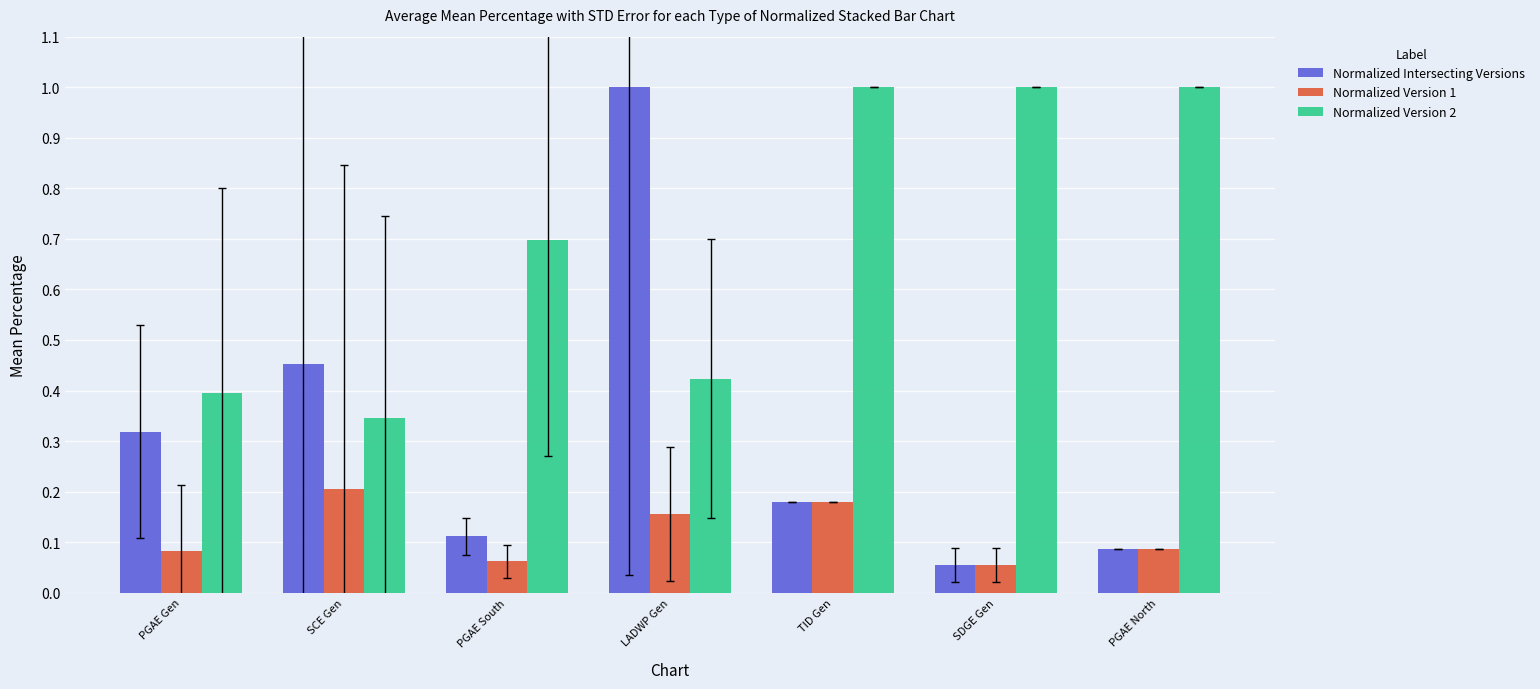

At LADWP Gen, list the series in order from smallest to largest.

Normalized Version 1, Normalized Version 2, Normalized Intersecting Versions